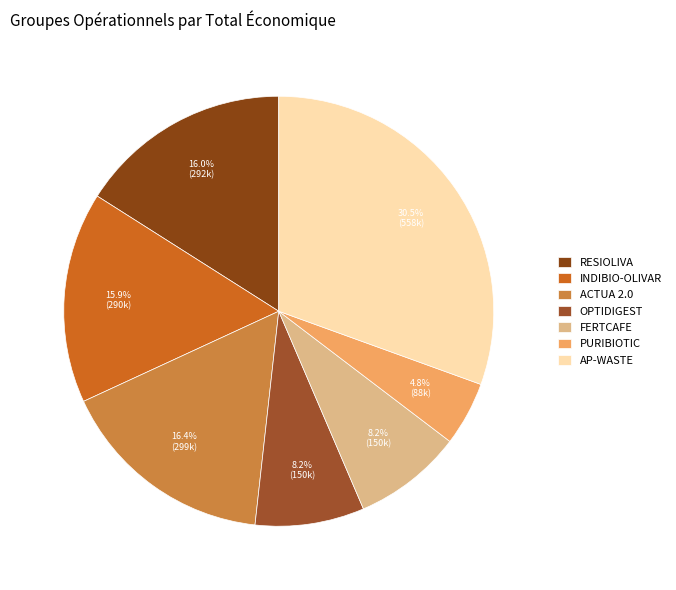

How much of the chart is everything except ACTUA 2.0?

83.6%